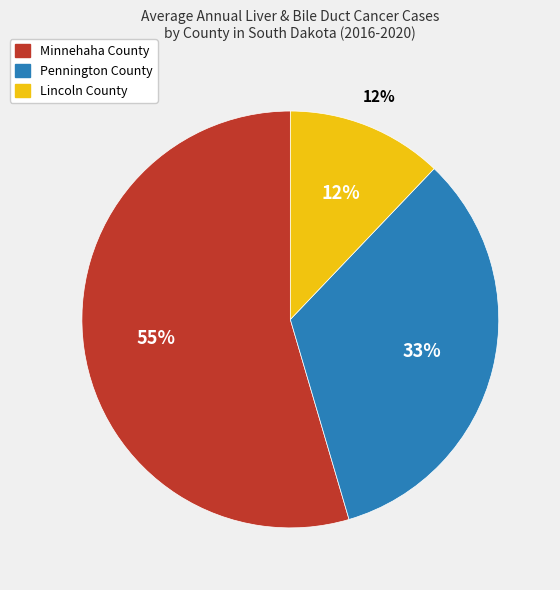

To the nearest percent, what portion does Pennington County represent?

33%